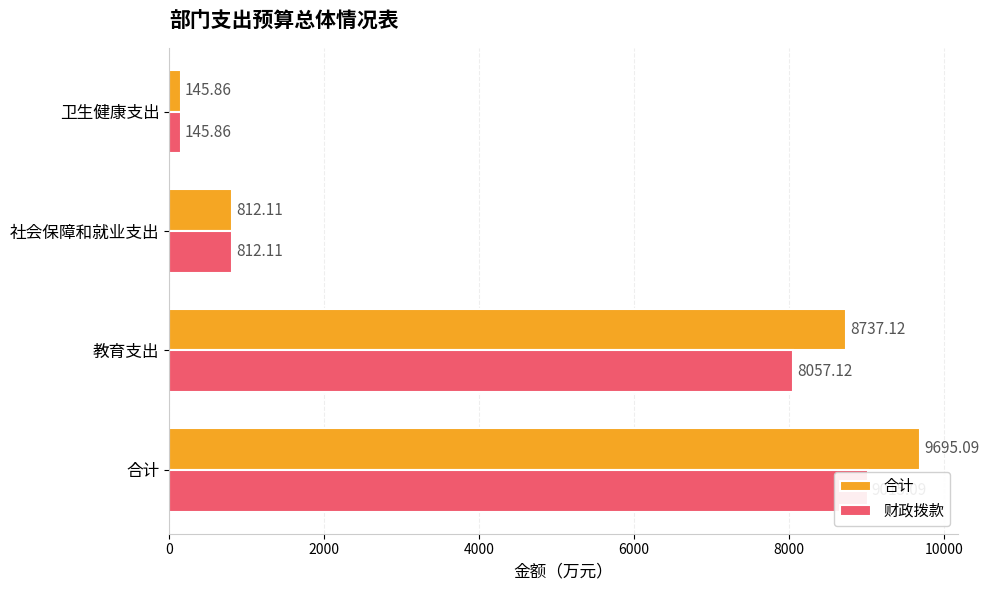

What is the maximum value shown in the chart?

9695.1